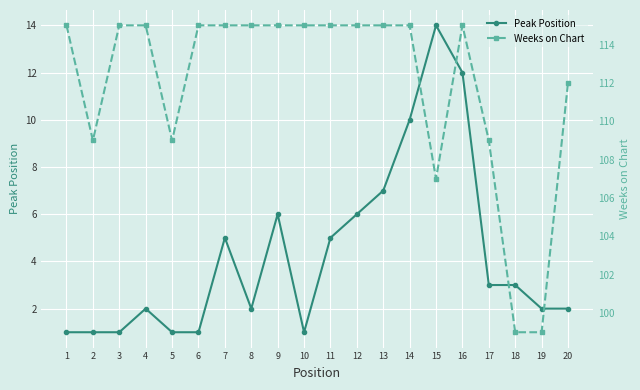

Is it true that Peak Position equals 0 at 3?

False